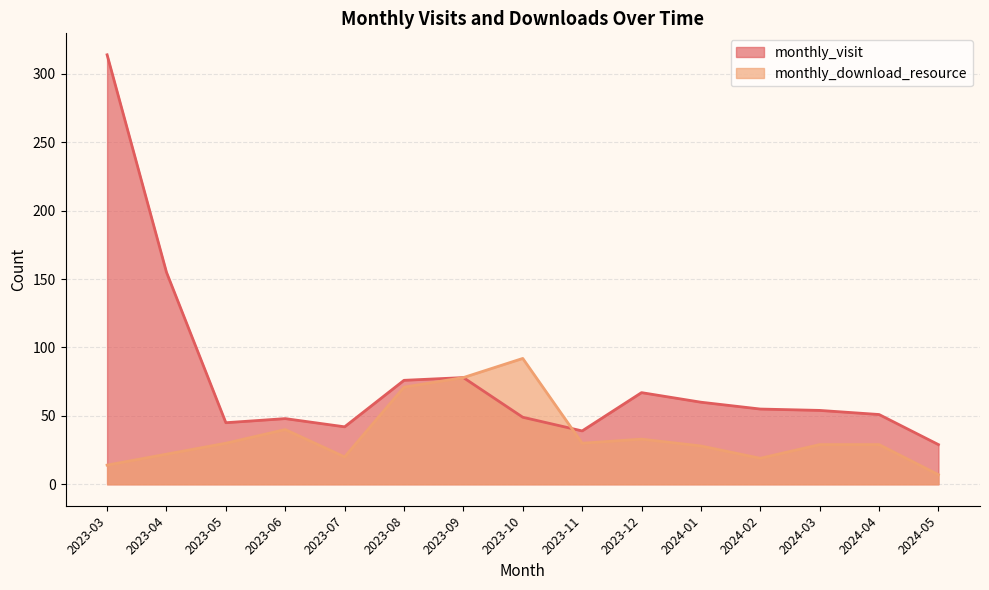

Read the monthly_download_resource value at 2023-10, to the nearest 5.

90